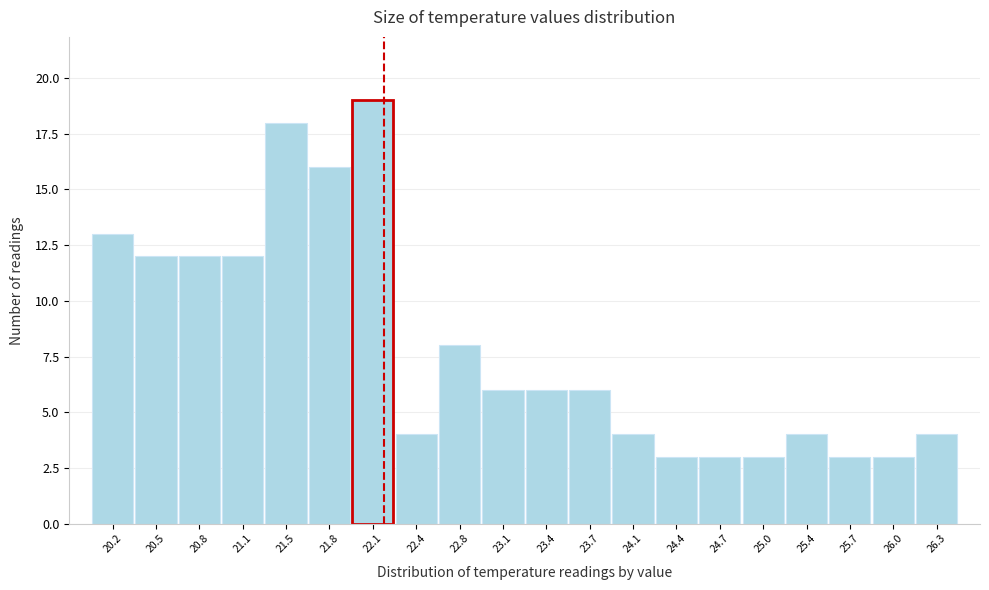

What is the height of the bar covering 24.225 to 24.550 on the x-axis? Neither the bar edges nor the heights are printed on the chart, so give them approximately, as read against the axes.

3